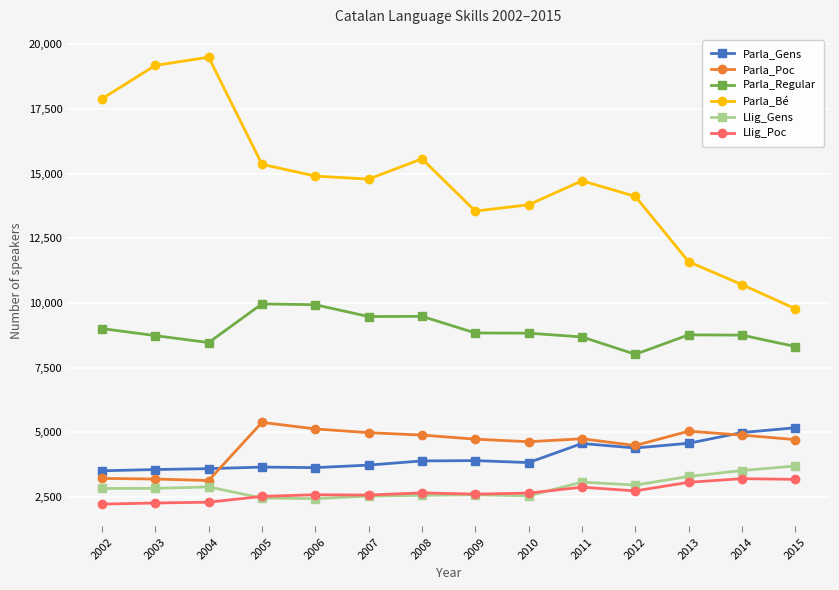

True or false: Llig_Poc and Parla_Bé intersect in this chart.

False